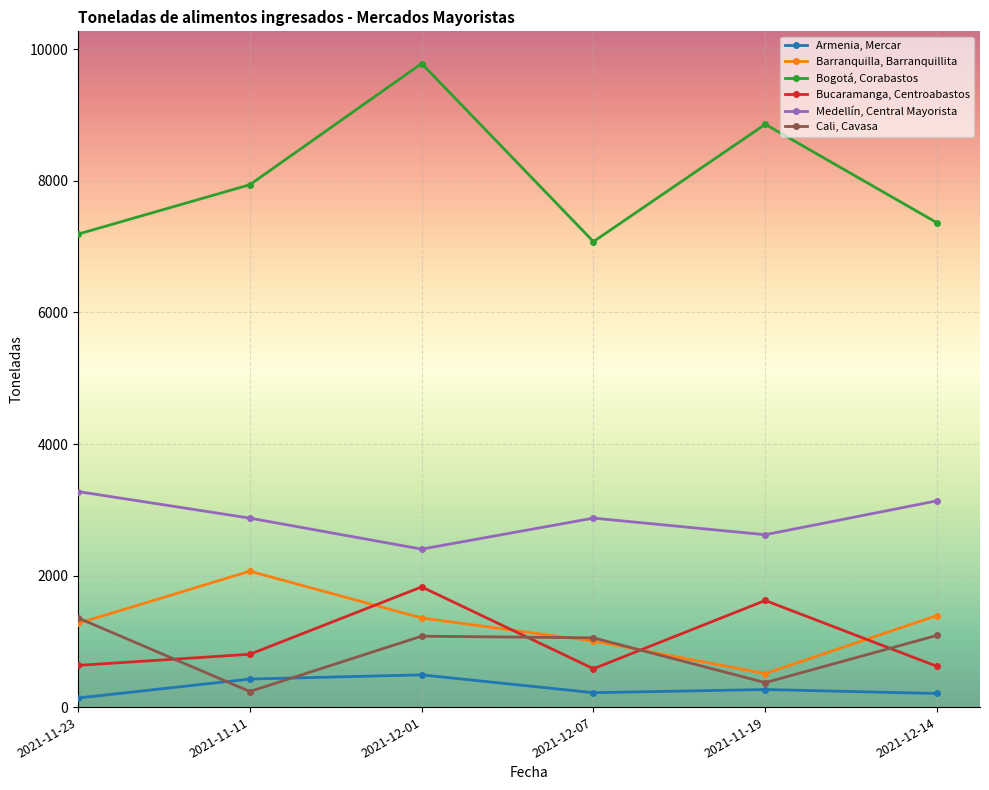

What is the maximum value shown in the chart?

9785.0